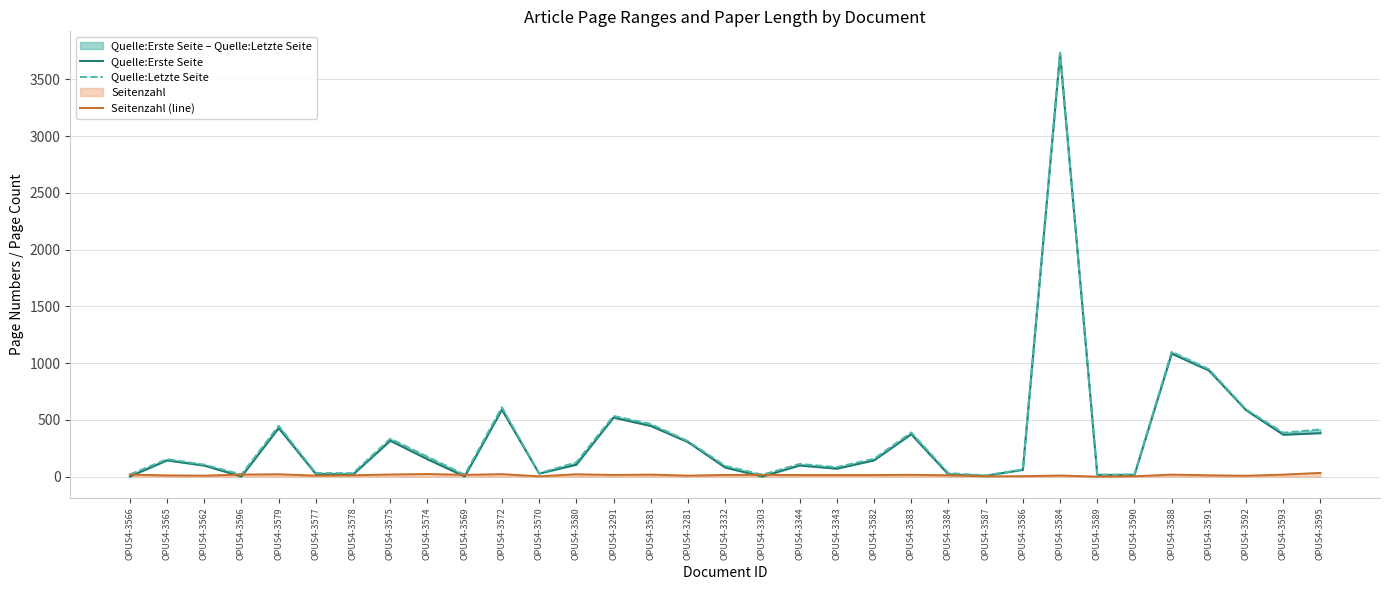

How many lines are shown in the chart?

3